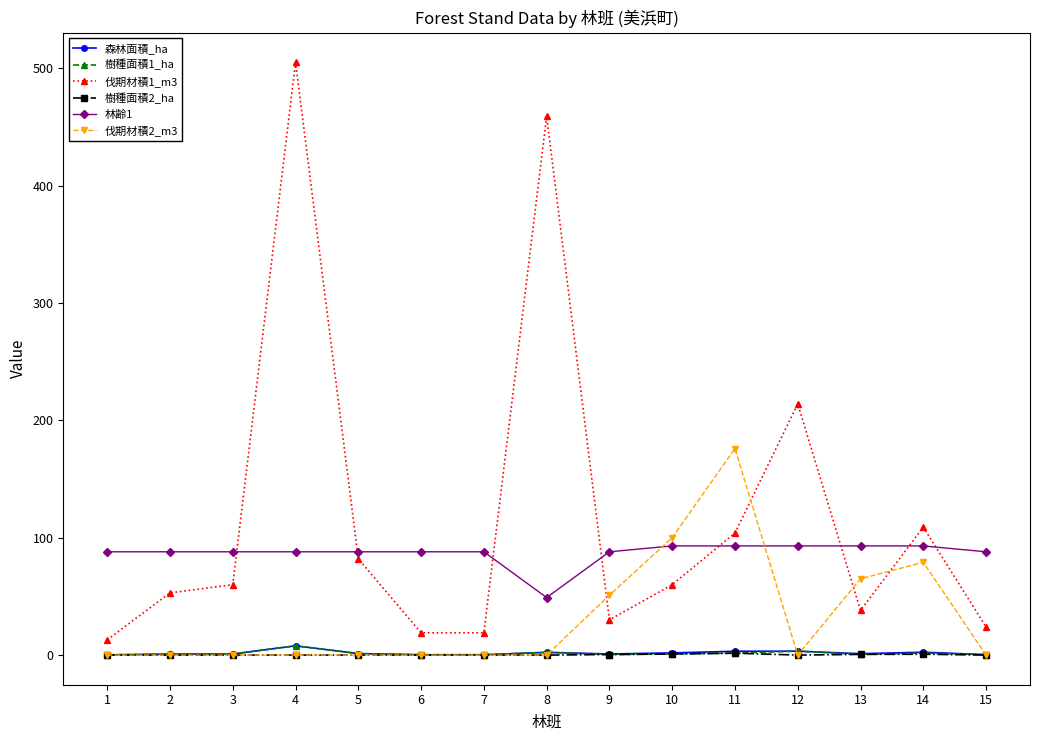

Is it true that 林齢1 equals 93.0 at 14?

True